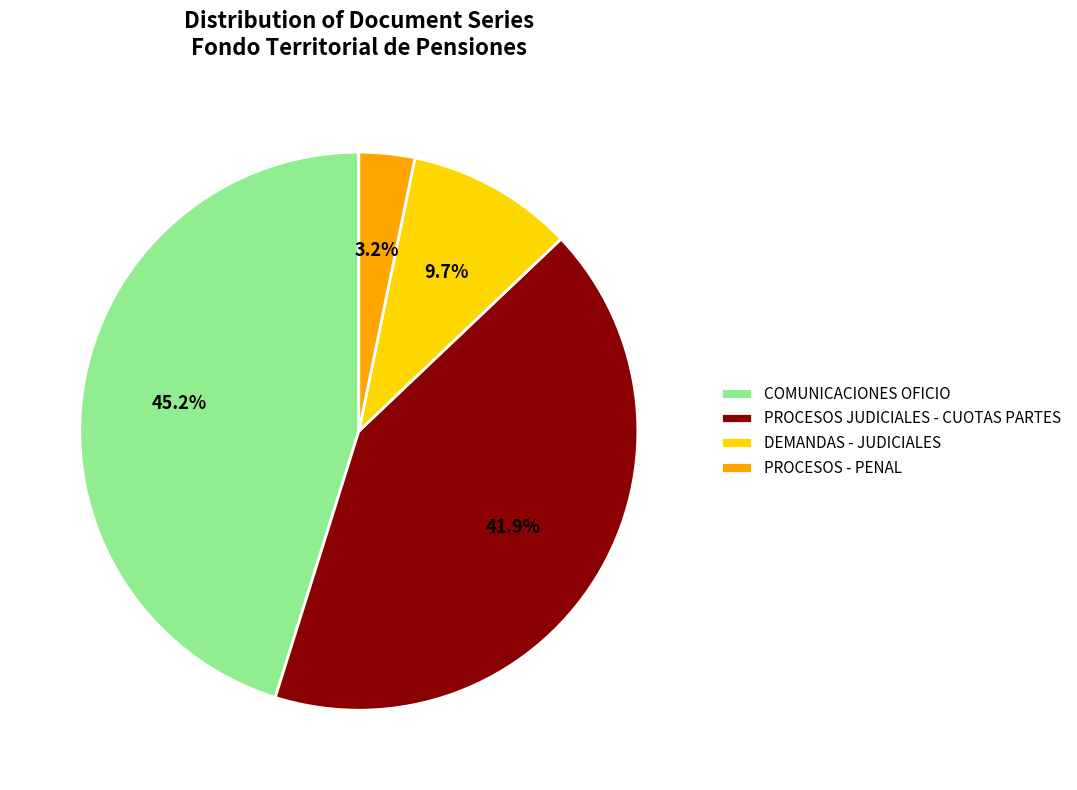

Count the number of slices in the pie.

4